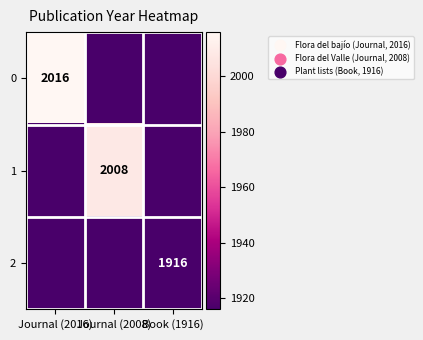

True or false: 1 has a value of 3522 at Journal (2008).

False